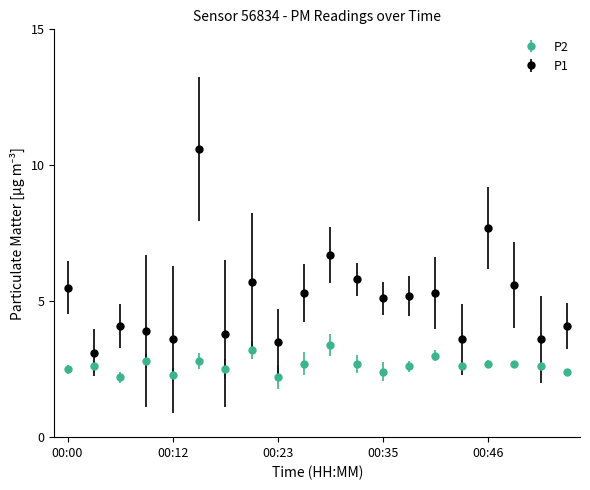

At how many categories does at least one series exceed 6?

3